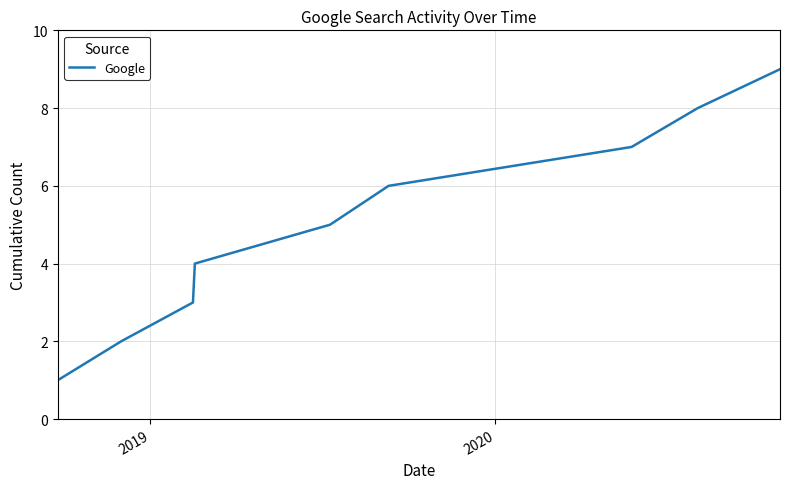

What is the greatest value displayed?

9